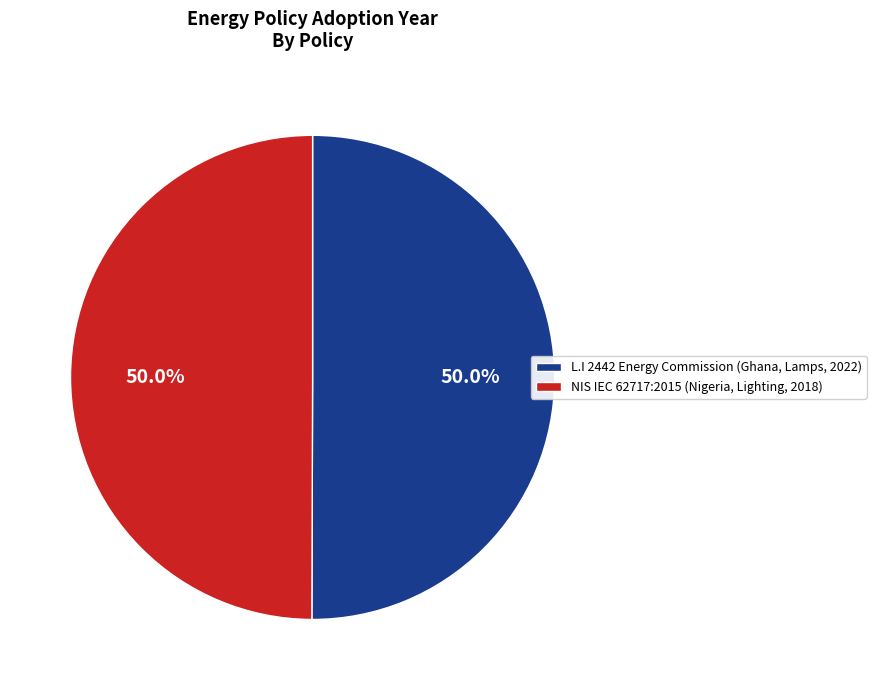

Is the sum of NIS IEC 62717:2015 (Nigeria, Lighting, 2018) and L.I 2442 Energy Commission (Ghana, Lamps, 2022) greater than half?

Yes